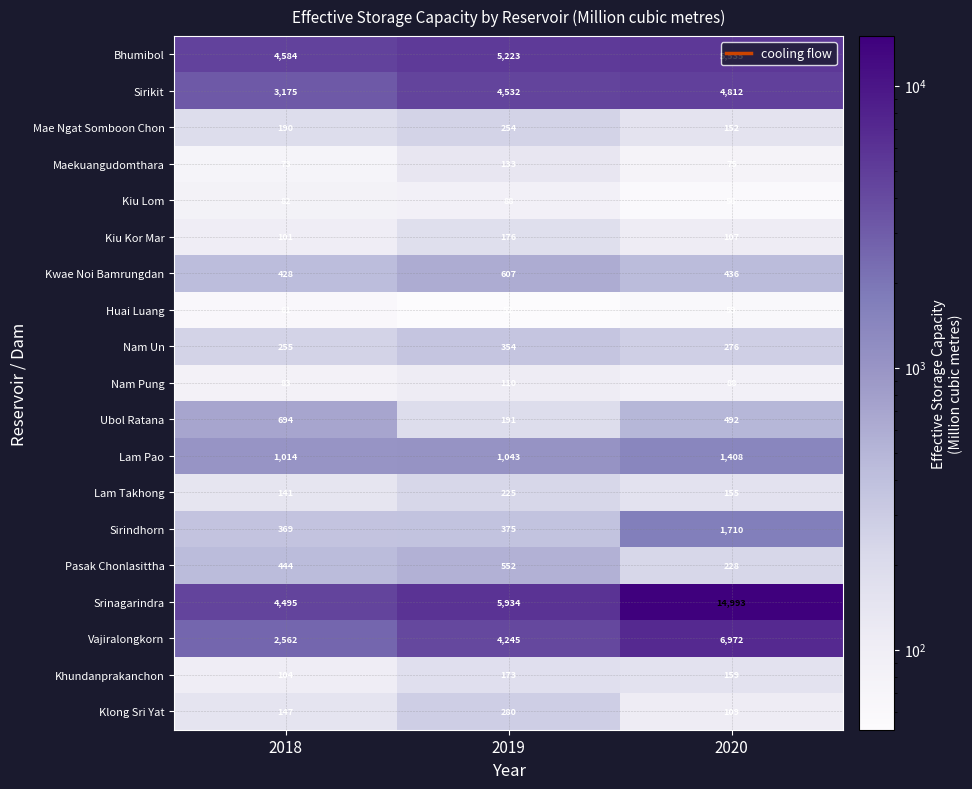

How many categories are shown in the chart?

3